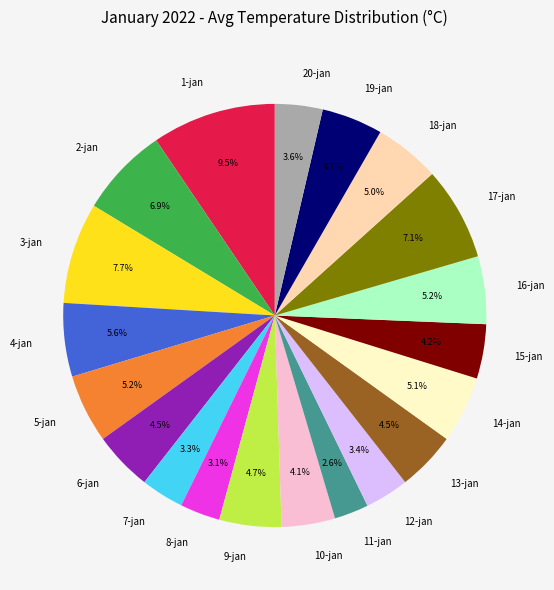

True or false: 4-jan accounts for 1% of the total.

False